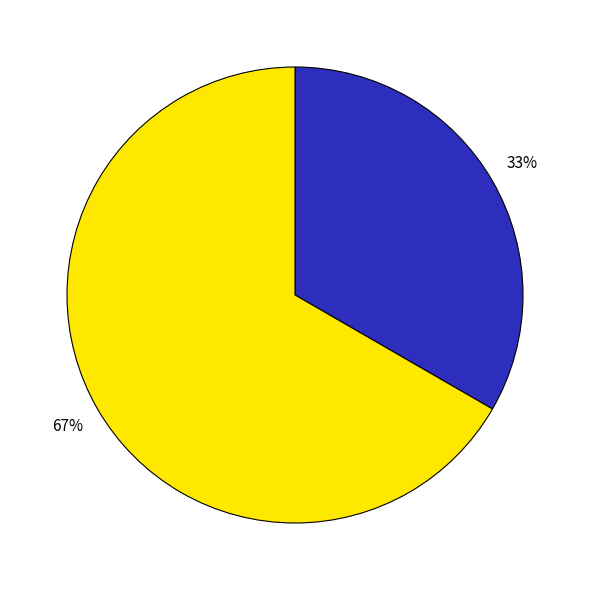

To the nearest percent, what is the average slice percentage?

50%